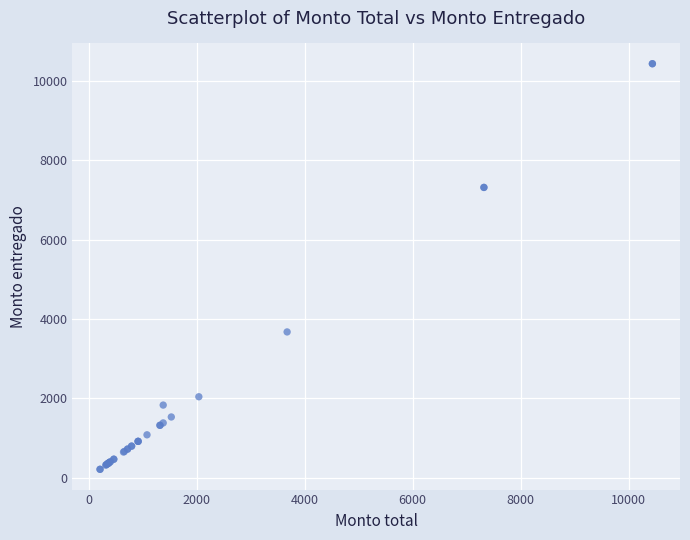

What Y value in the scatter plot is closest to 5325?

3675